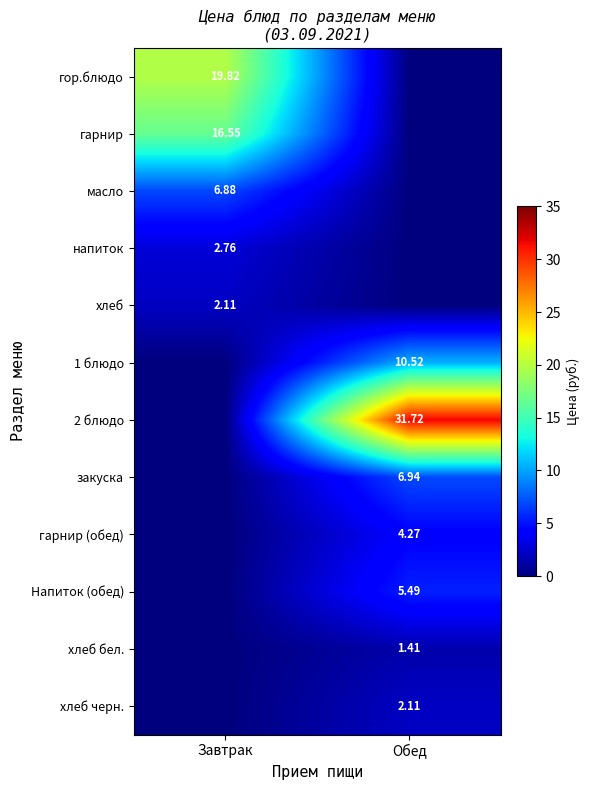

How many positive values does the 2 блюдо series have?

1